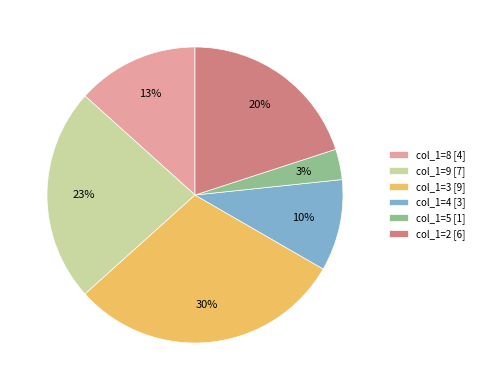

Is it true that col_1=8 [4] is 1% of the pie?

False